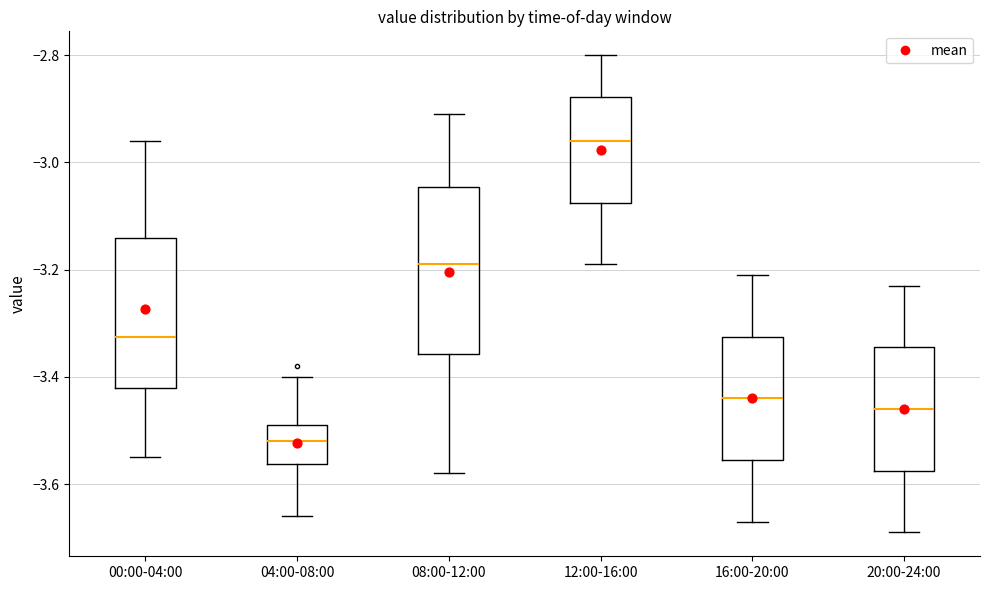

Which box's median line is the highest?

12:00-16:00